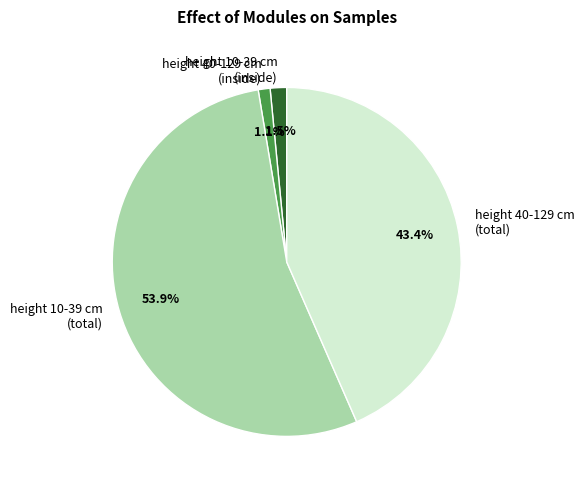

Is height 40-129 cm (total) the majority of the pie?

No